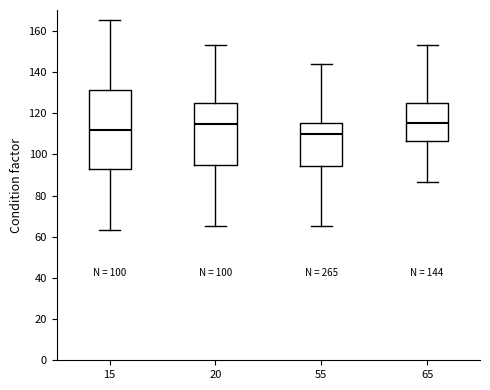

Comparing the boxes themselves (not the whiskers), which one is the tallest?

15